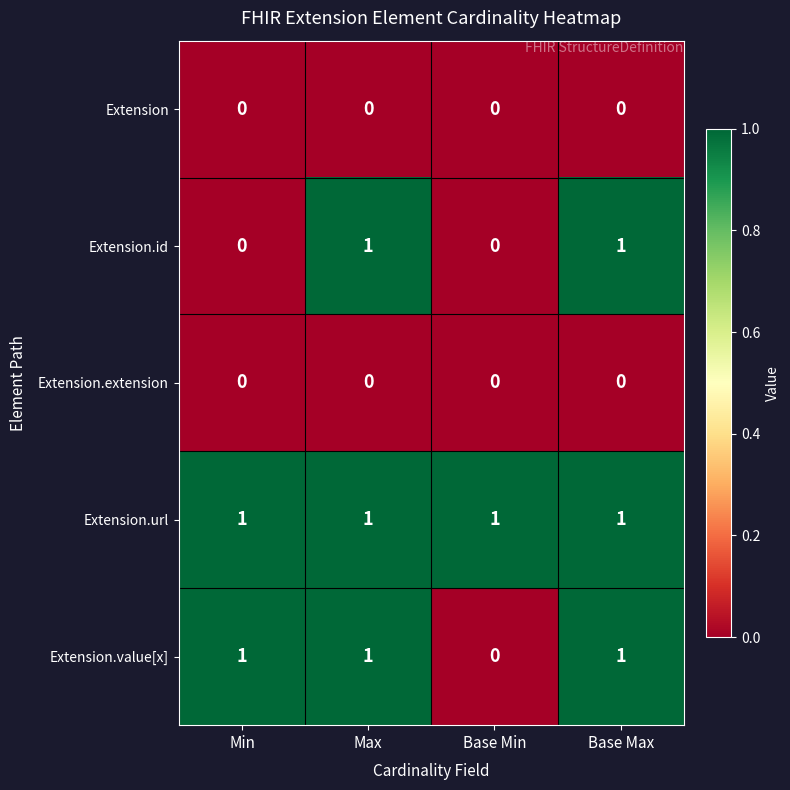

The Extension series shows 0 at Max. True or false?

True